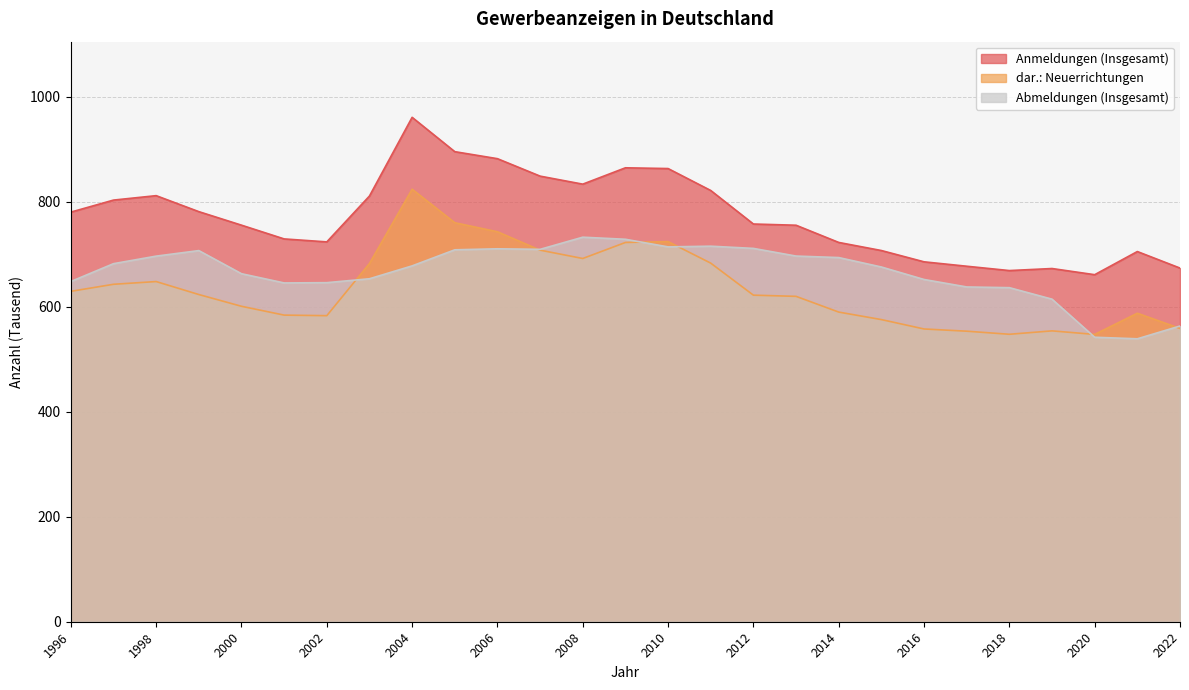

At how many categories does at least one series exceed 808?

10